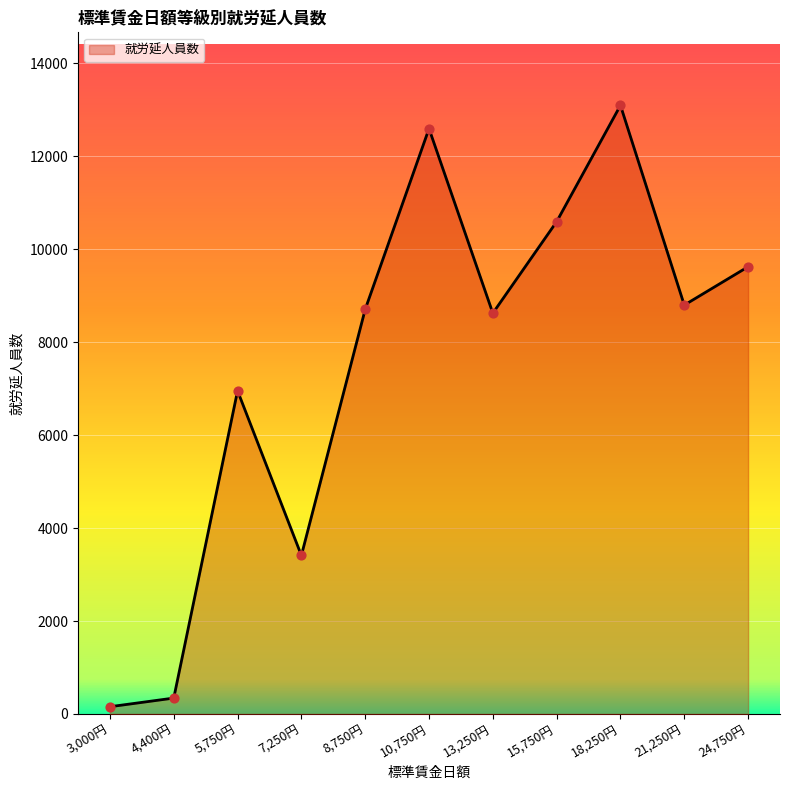

Which has a higher value, 13,250円 or 24,750円?

24,750円